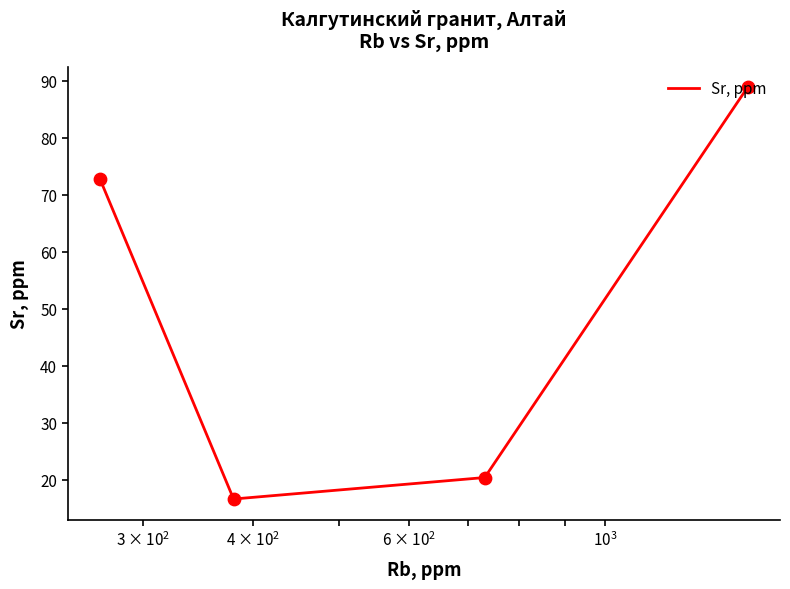

What is the maximum value shown in the chart?

88.9